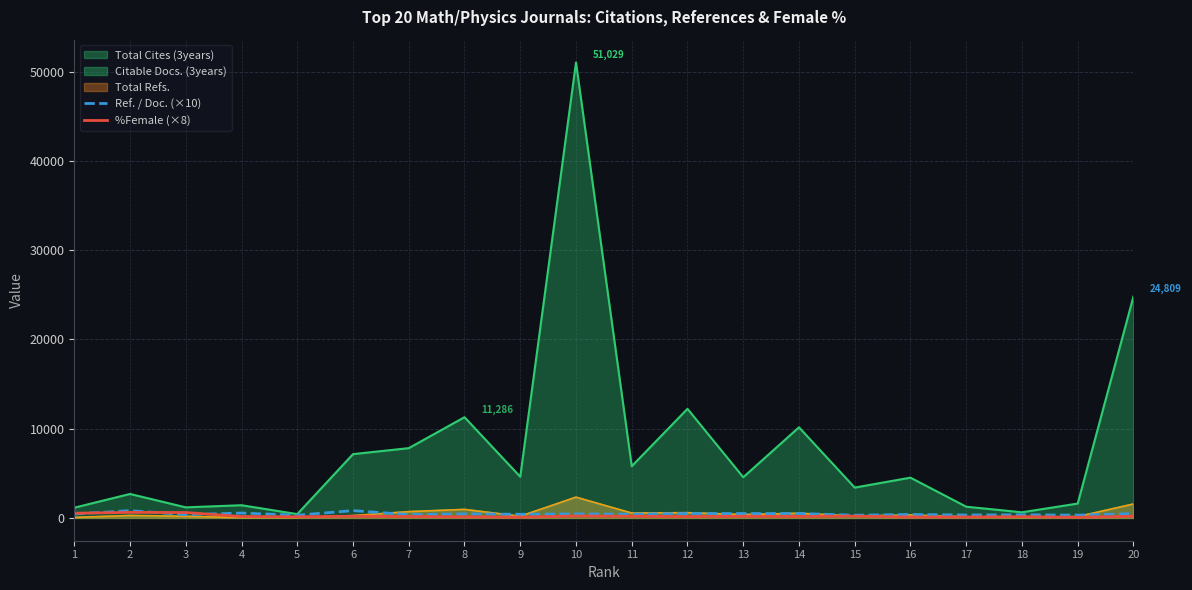

Which series has the widest spread of values?

Total Cites (3years)